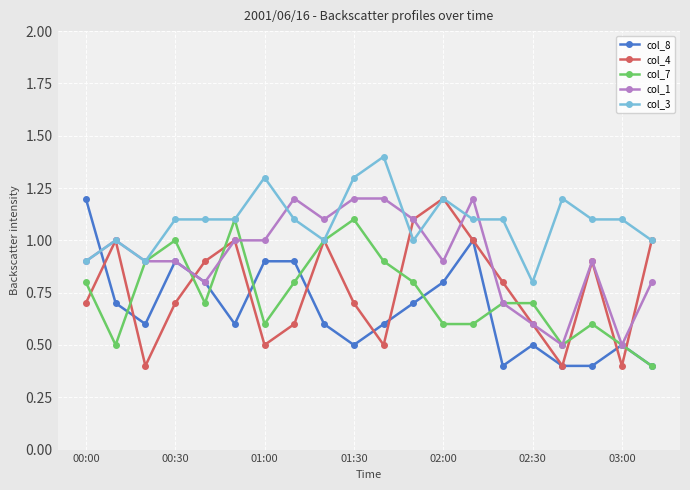

True or false: col_8 has more than 2 points higher than both neighbors.

True